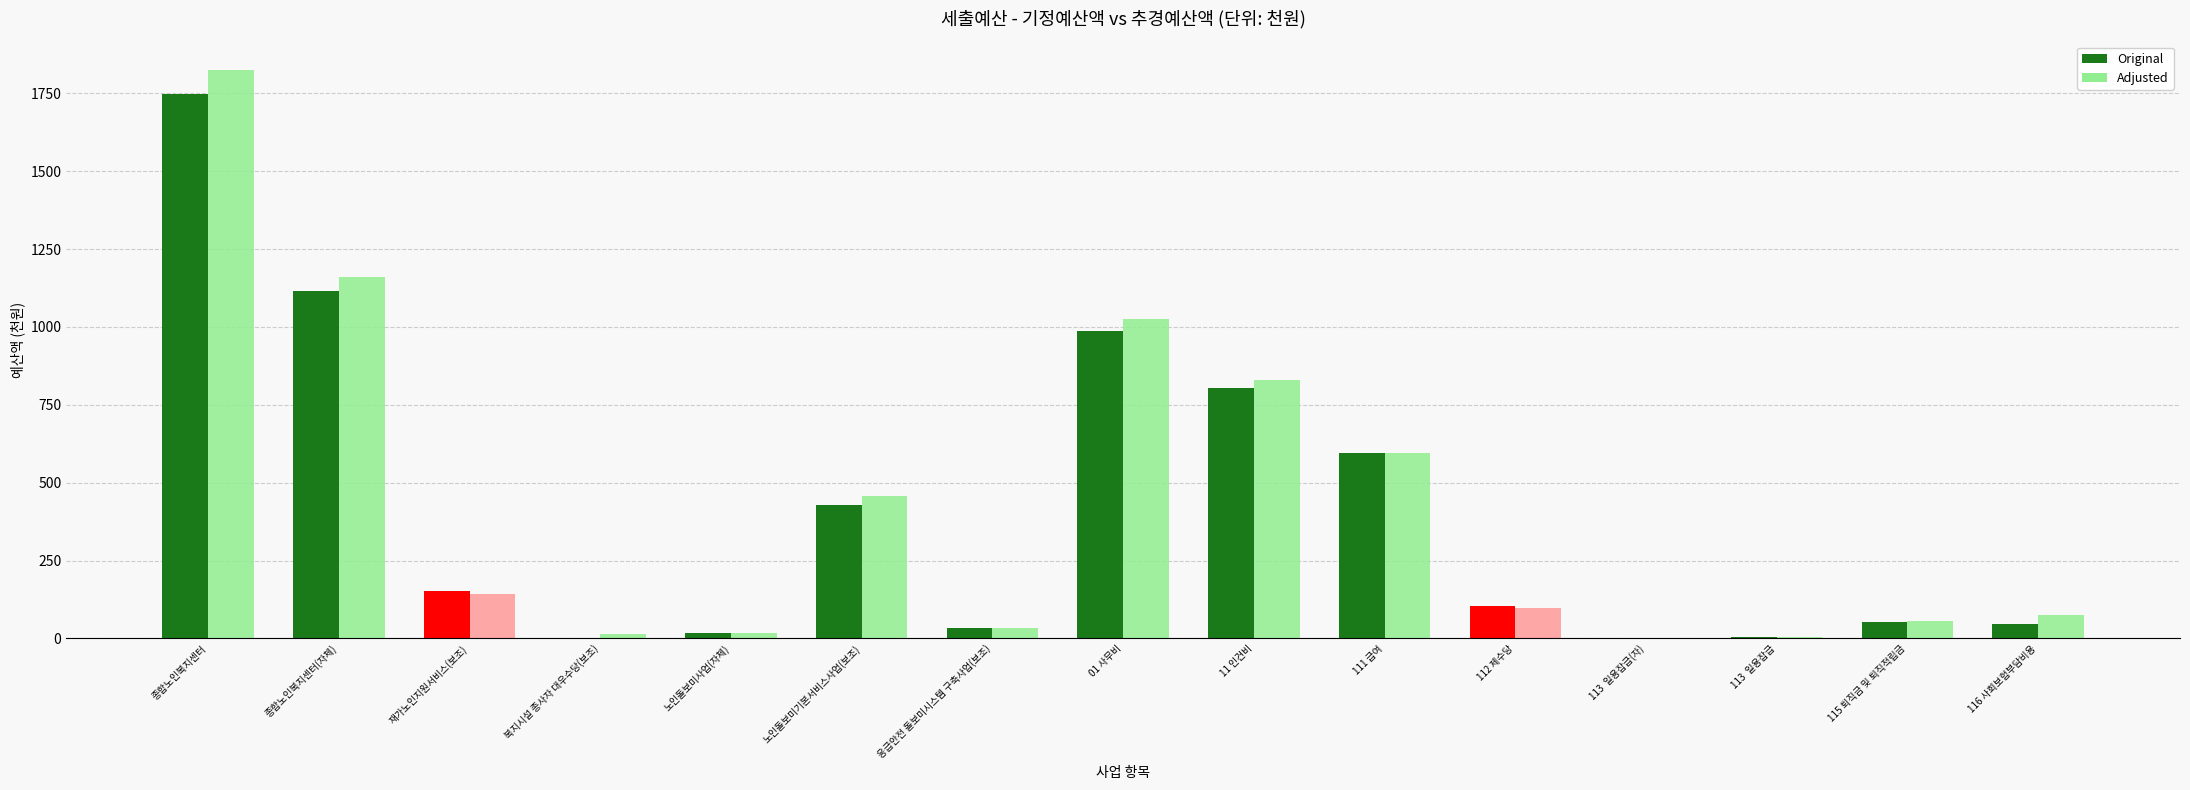

How many values in the Adjusted series exceed 98?

8